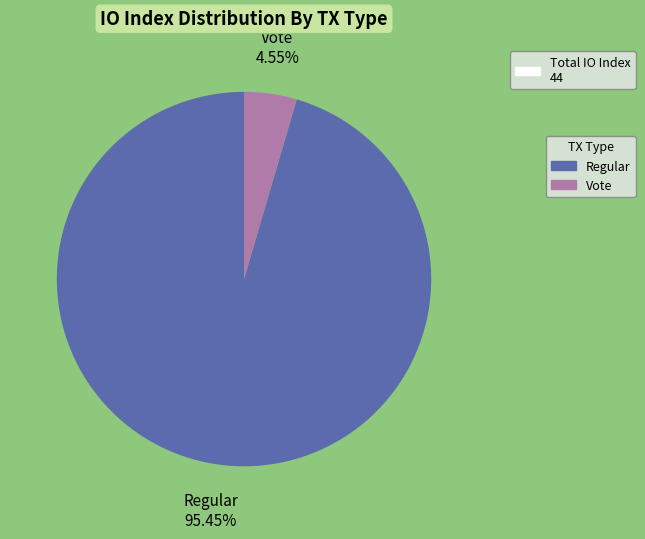

How much of the chart is everything except Regular?

4.5%